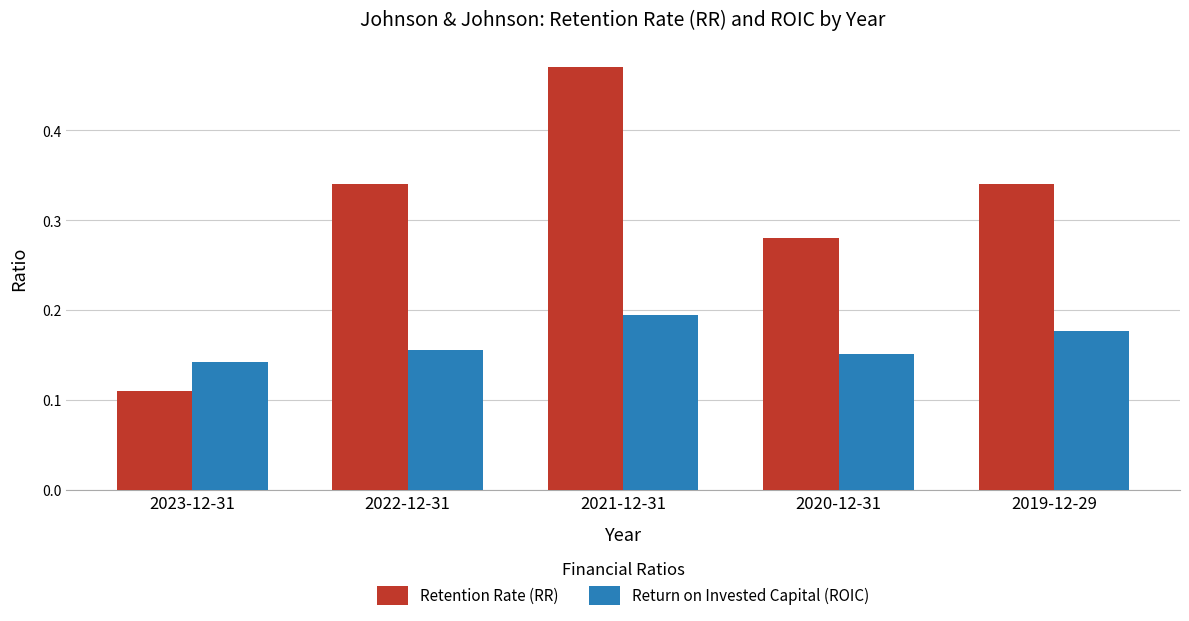

Is the value of Retention Rate (RR) at 2019-12-29 greater than the value of Return on Invested Capital (ROIC) at 2022-12-31?

Yes